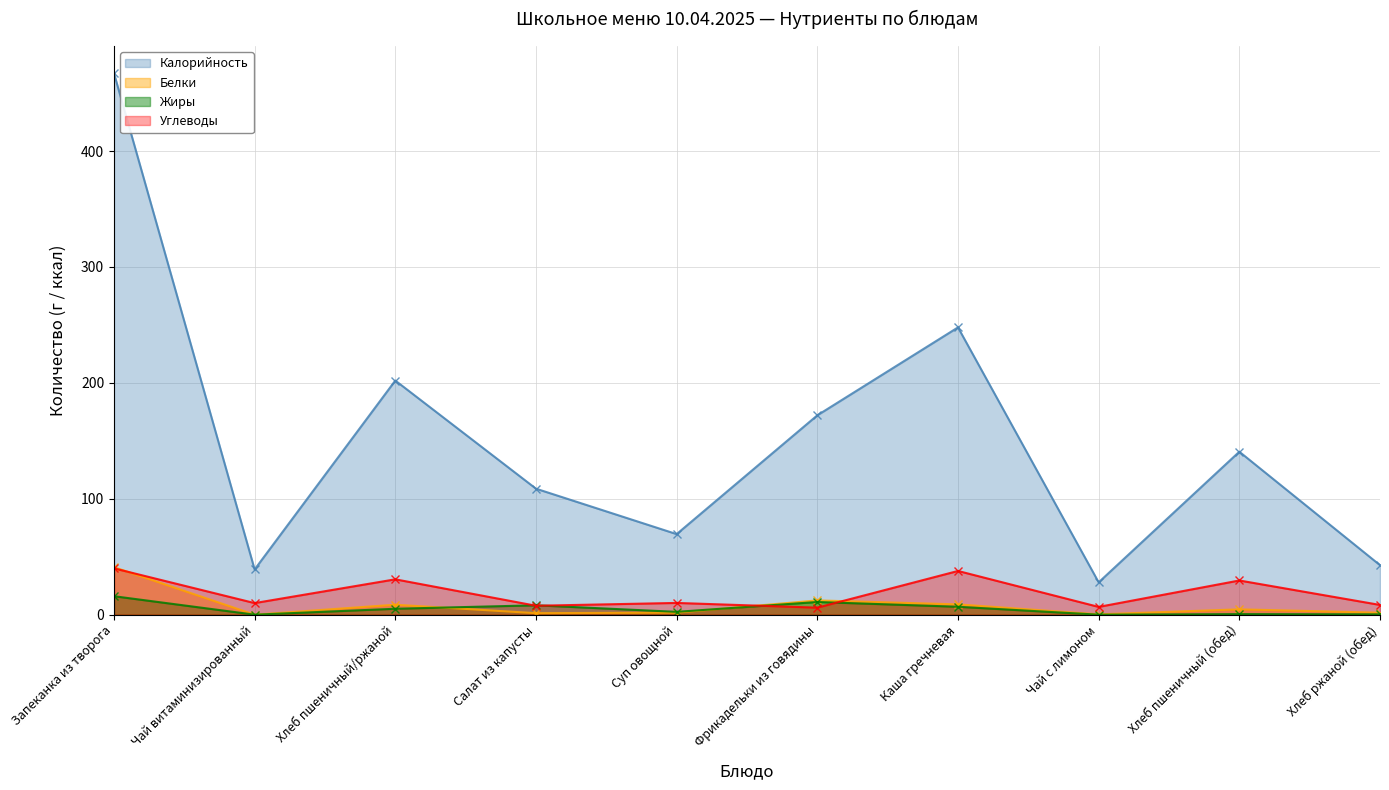

What is the sum of all Жиры values?

50.1